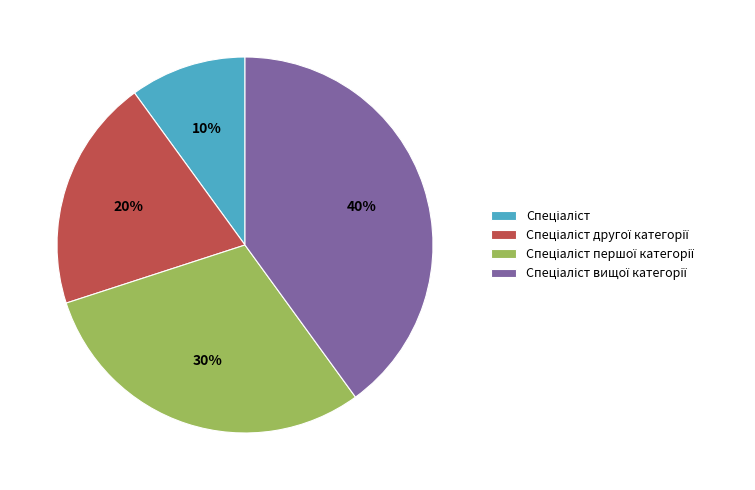

Is there a majority slice in this chart?

No